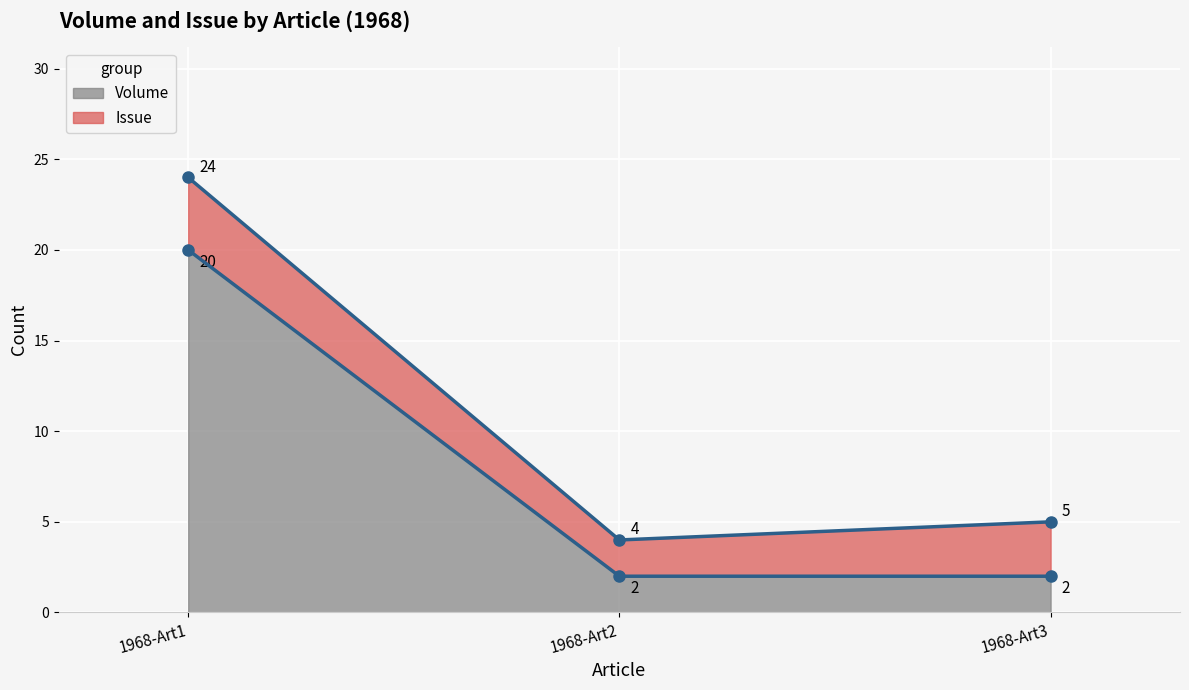

True or false: Volume has a value of 14 at 1968-Art1.

False